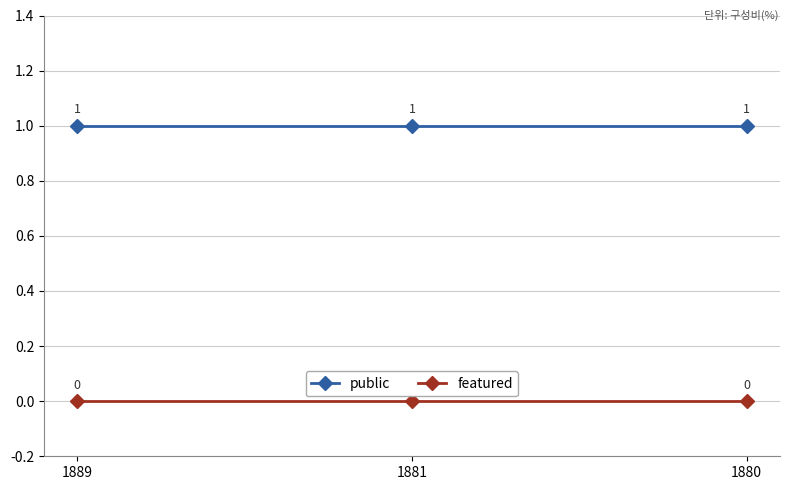

What is the spread (max minus min) of values at 1880?

1